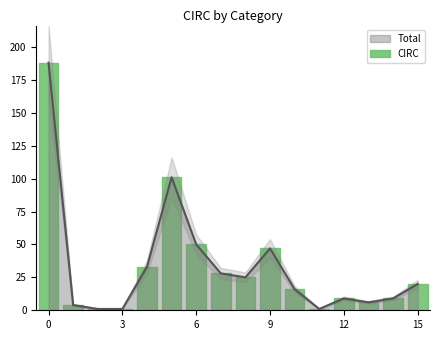

What is the smallest value displayed?

1